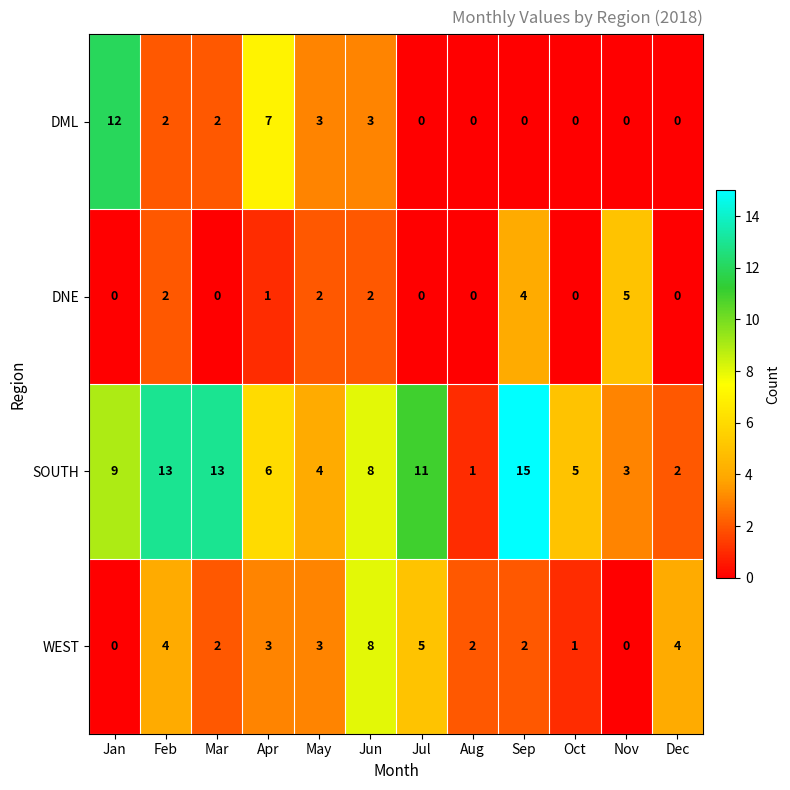

What is the sum of the DML values at Sep and Jan?

12